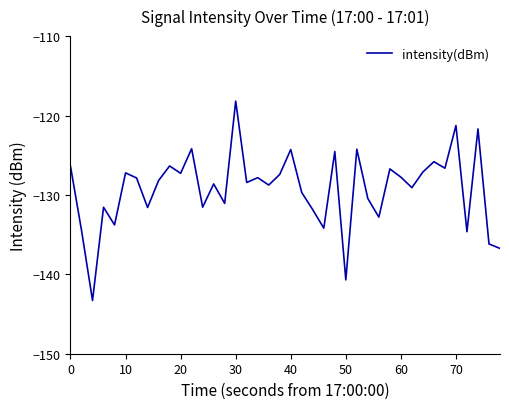

How many interior local valleys (lower than both neighbors) does the data have?

14